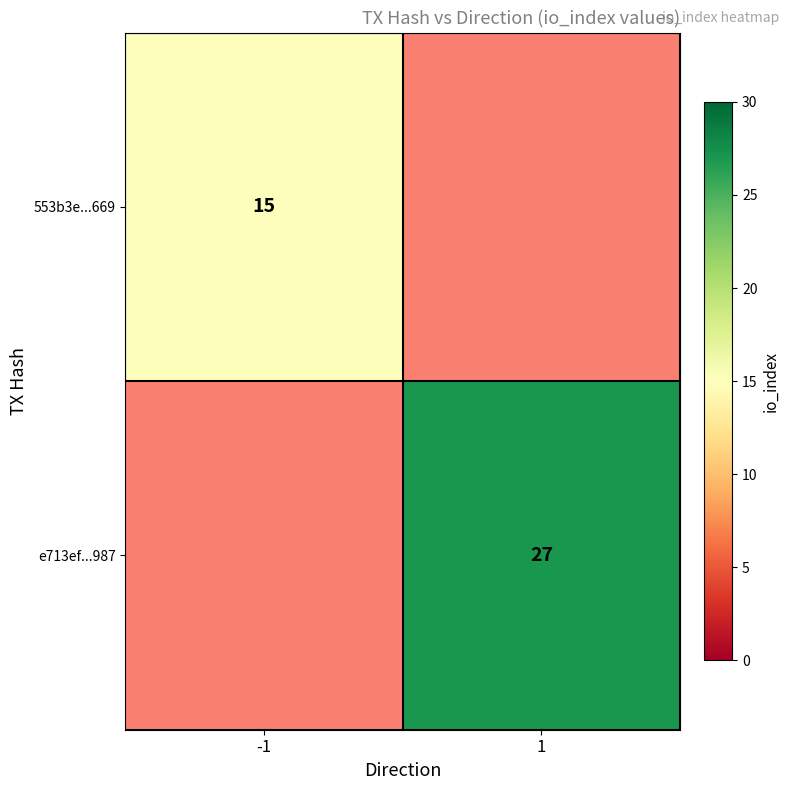

True or false: 553b3e...669 has a value of 15 at -1.

True